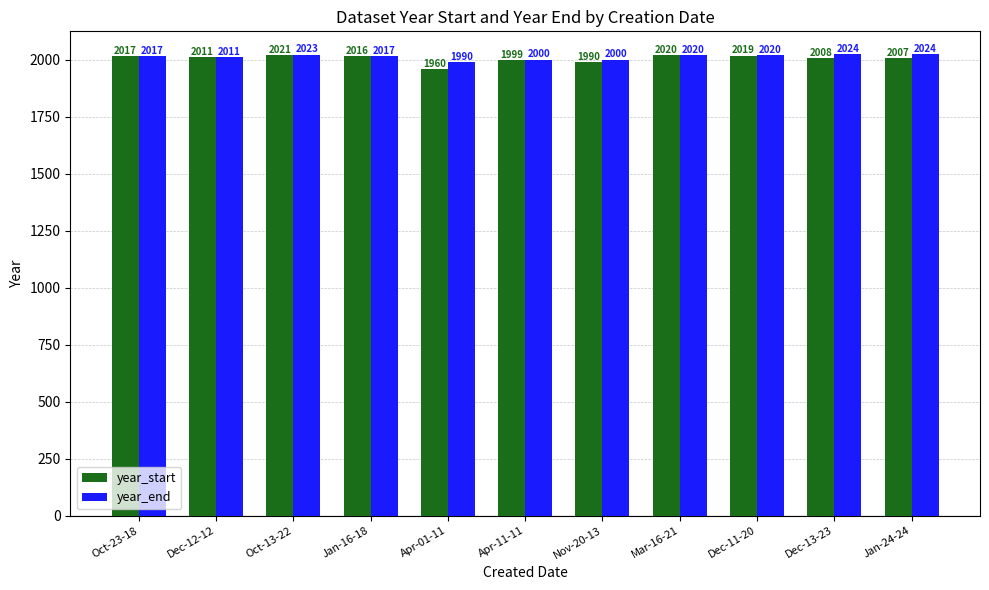

What is the highest value of the year_start series?

2021